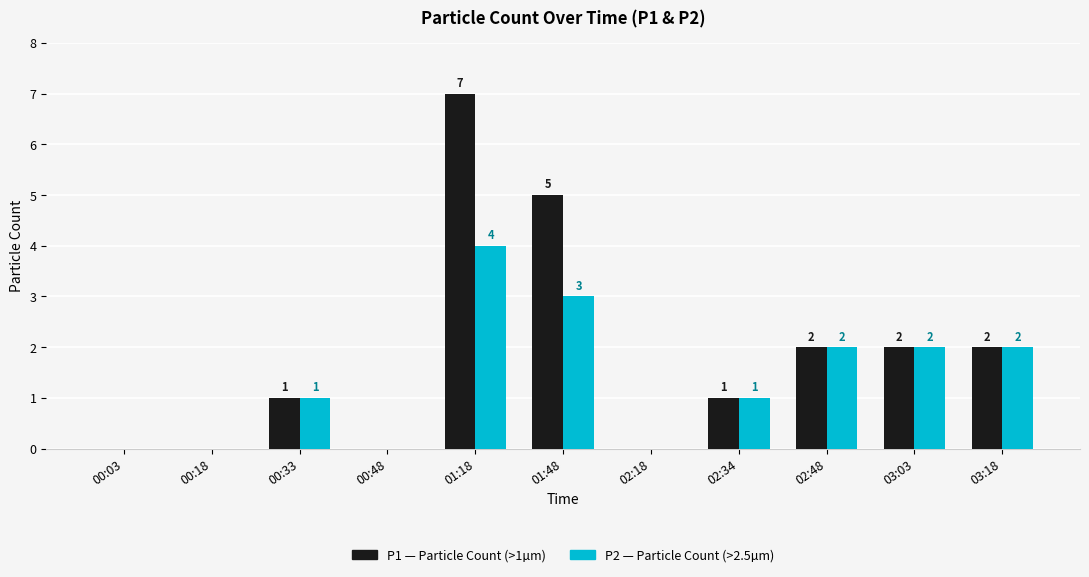

Which label corresponds to the largest value in the chart?

01:18